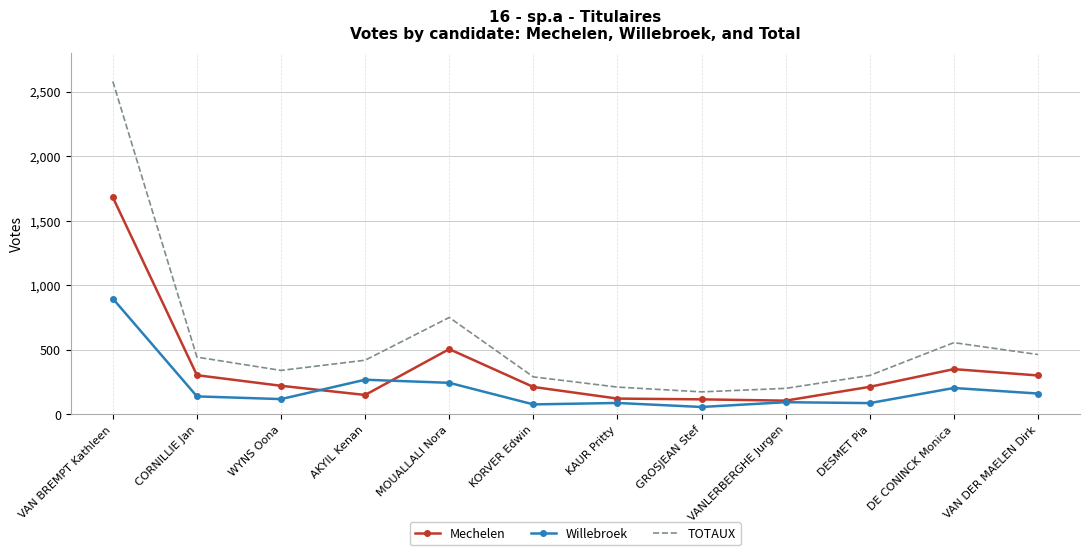

Which series has the largest total across all categories?

TOTAUX